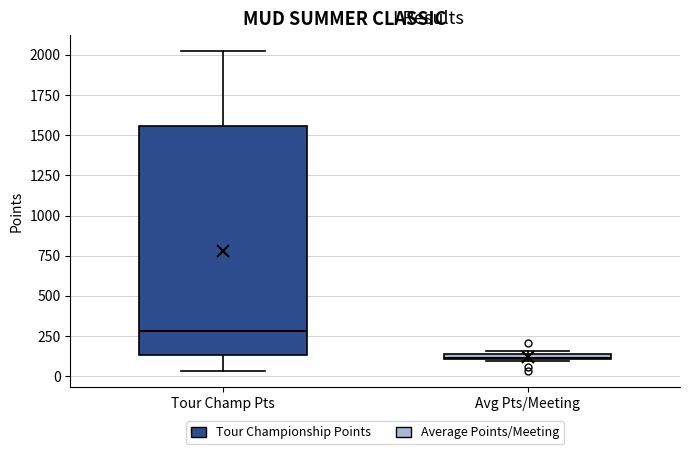

Which box's median line is the lowest?

Avg Pts/Meeting